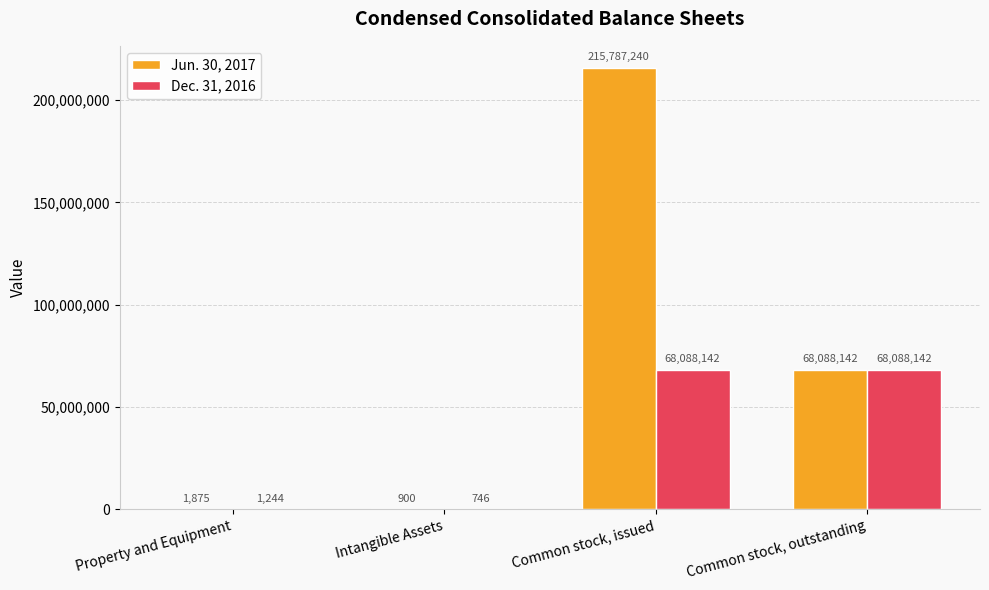

Where is Jun. 30, 2017 nearest to the value 107894070?

Common stock, outstanding